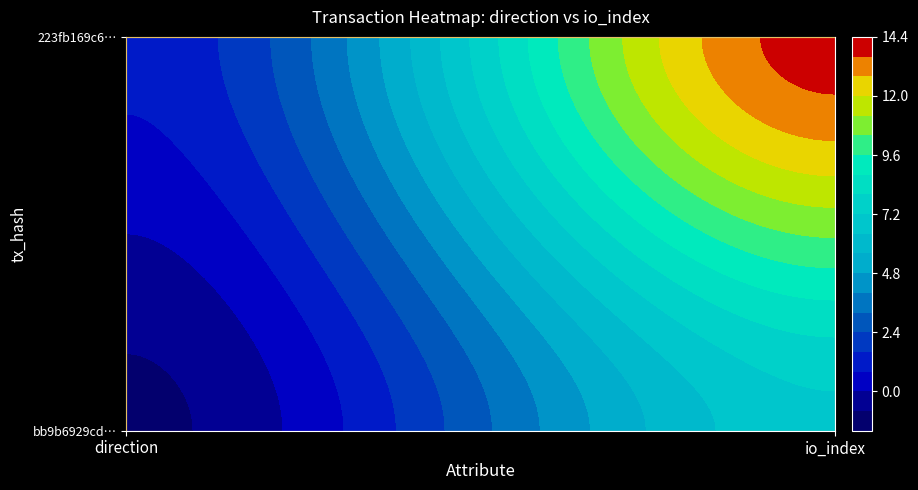

What is the sum of the 223fb169c65842c1a77d0dcc5faa81e617954ca values at 1 and 0?

15